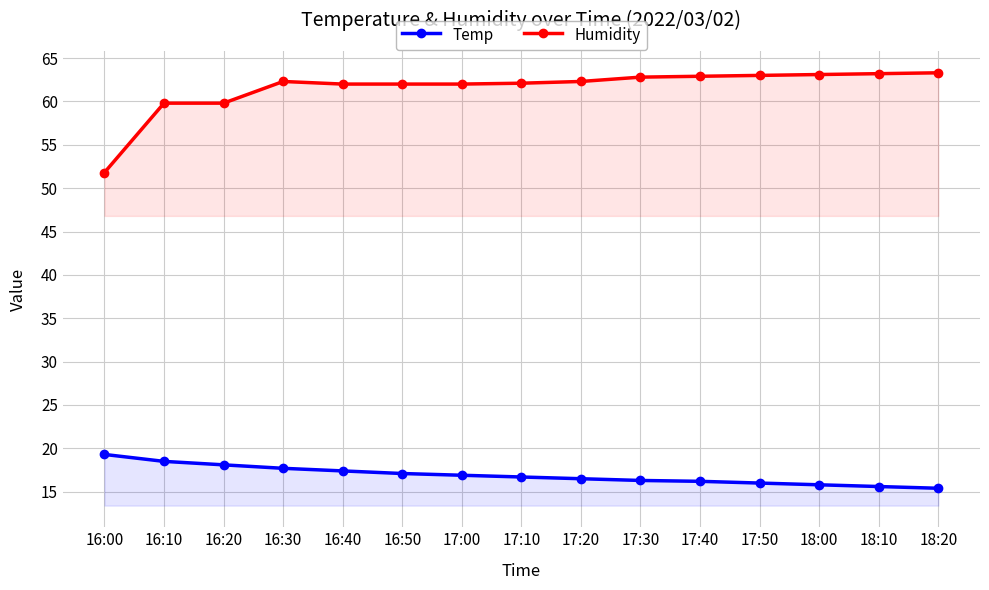

At which category does Humidity reach its first local peak?

16:30